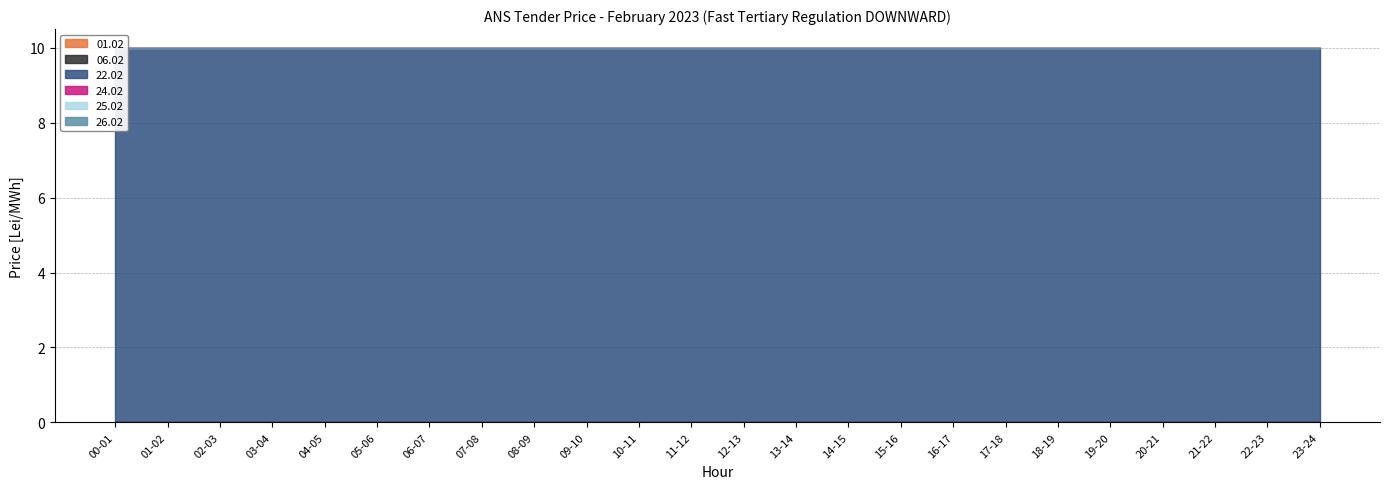

How many lines are shown in the chart?

6